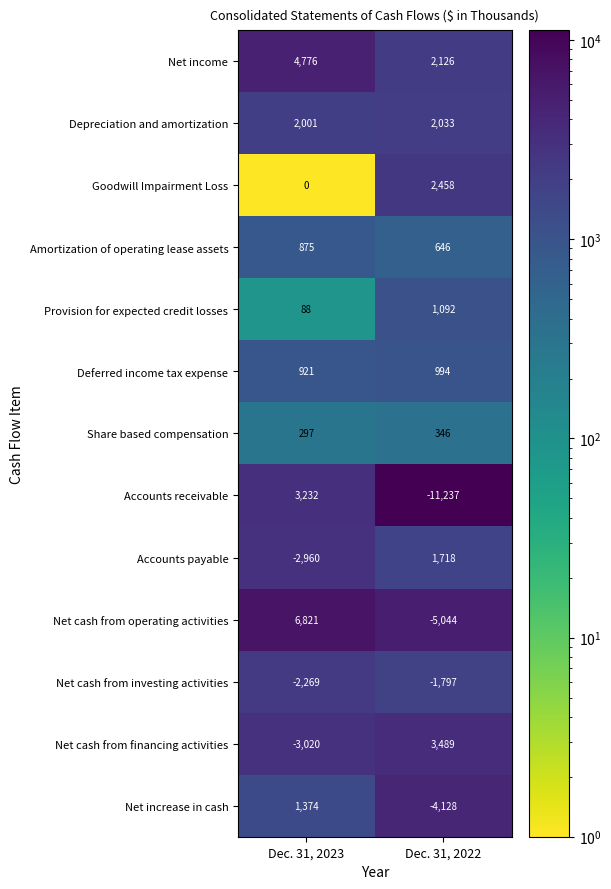

What is the greatest value displayed?

6821